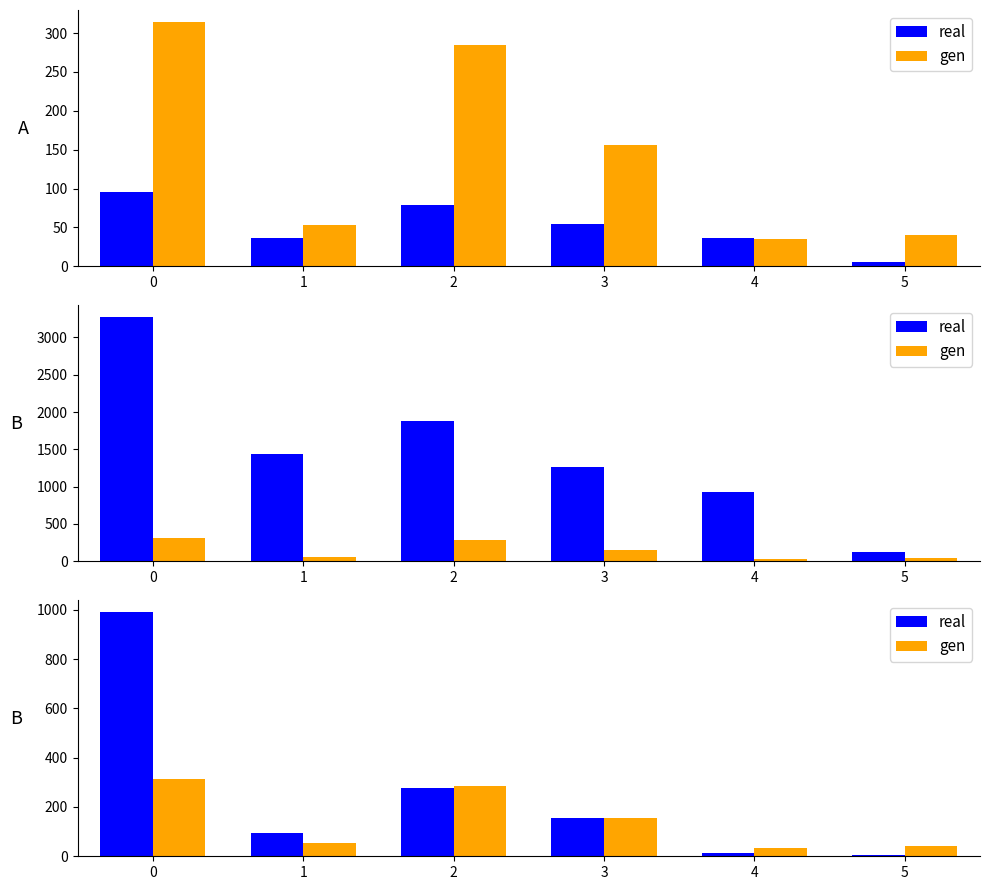

Which has a higher value, 5 or 2?

2